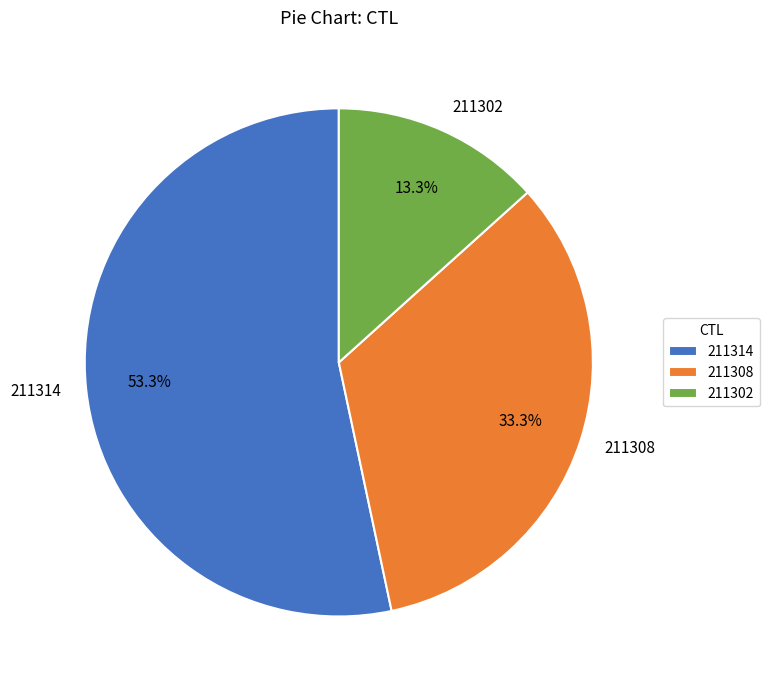

Which has a higher value, 211314 or 211302?

211314